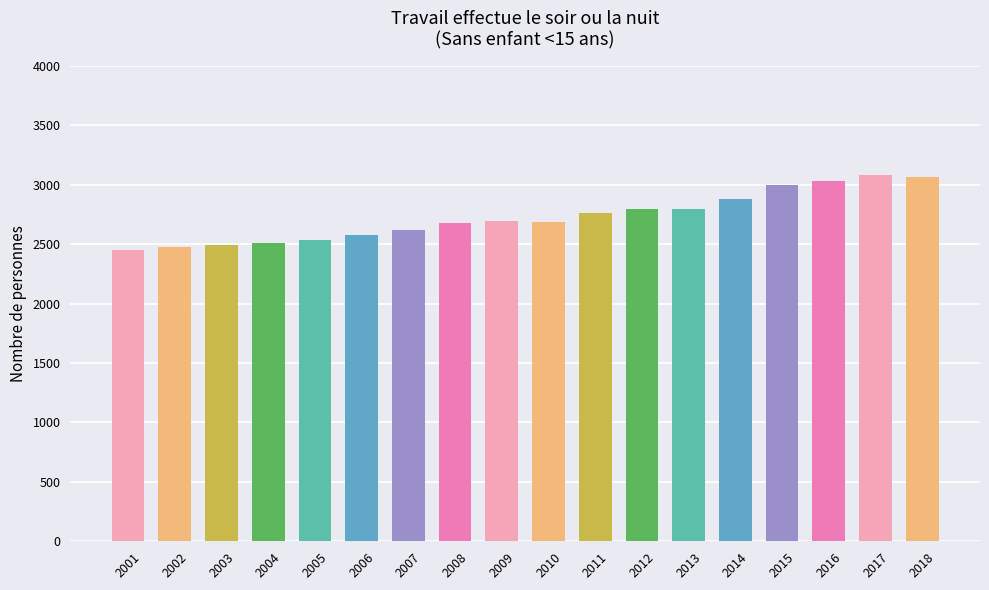

What is the greatest value displayed?

3077.7